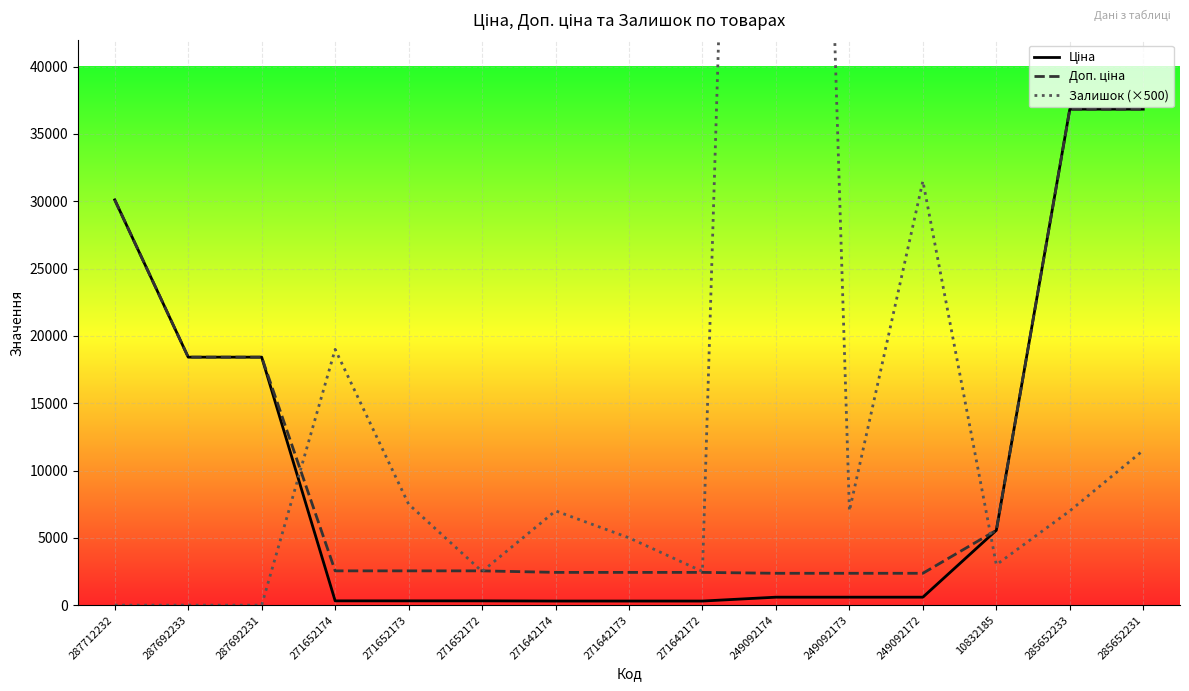

The value of Доп. ціна at 10832185 is 5560.3. True or false?

True